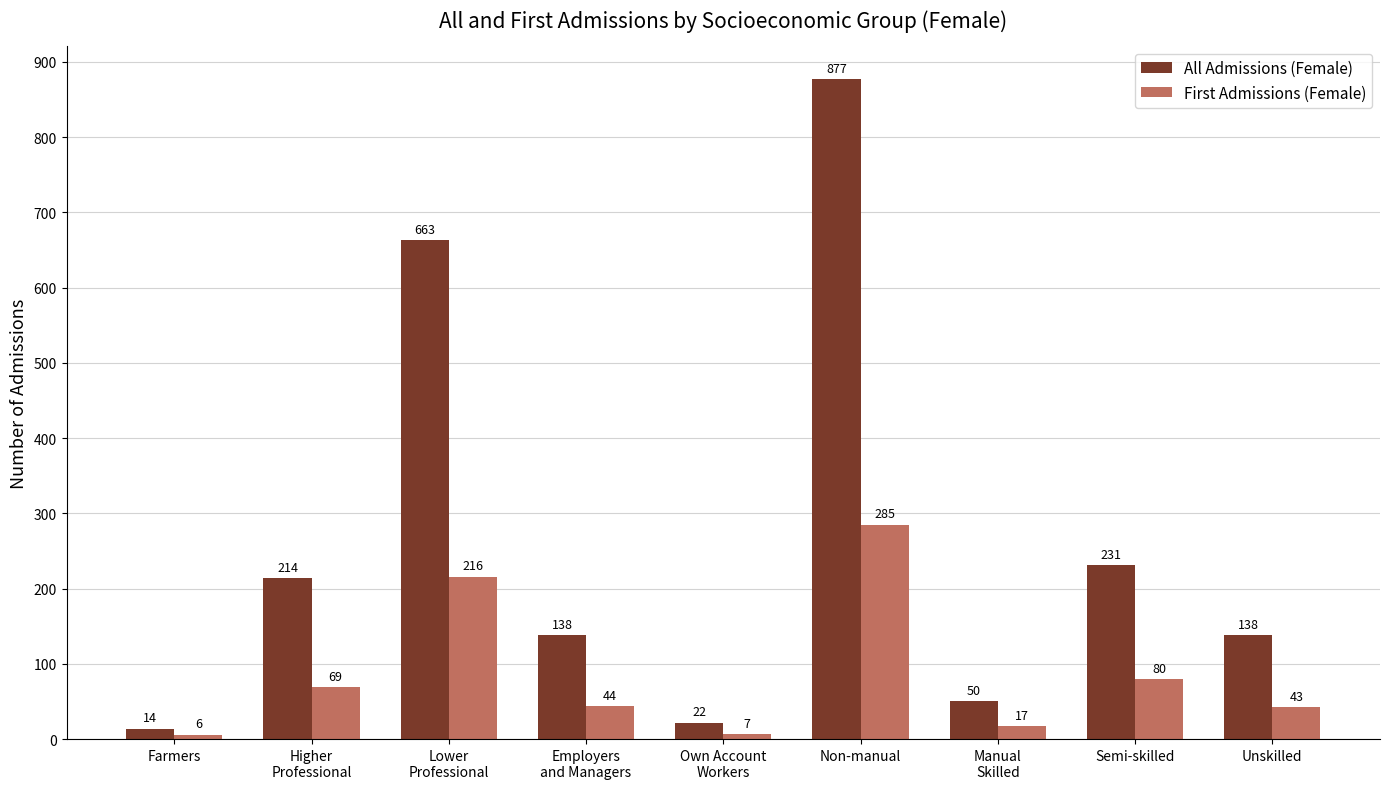

What position from the left is Lower
Professional?

3